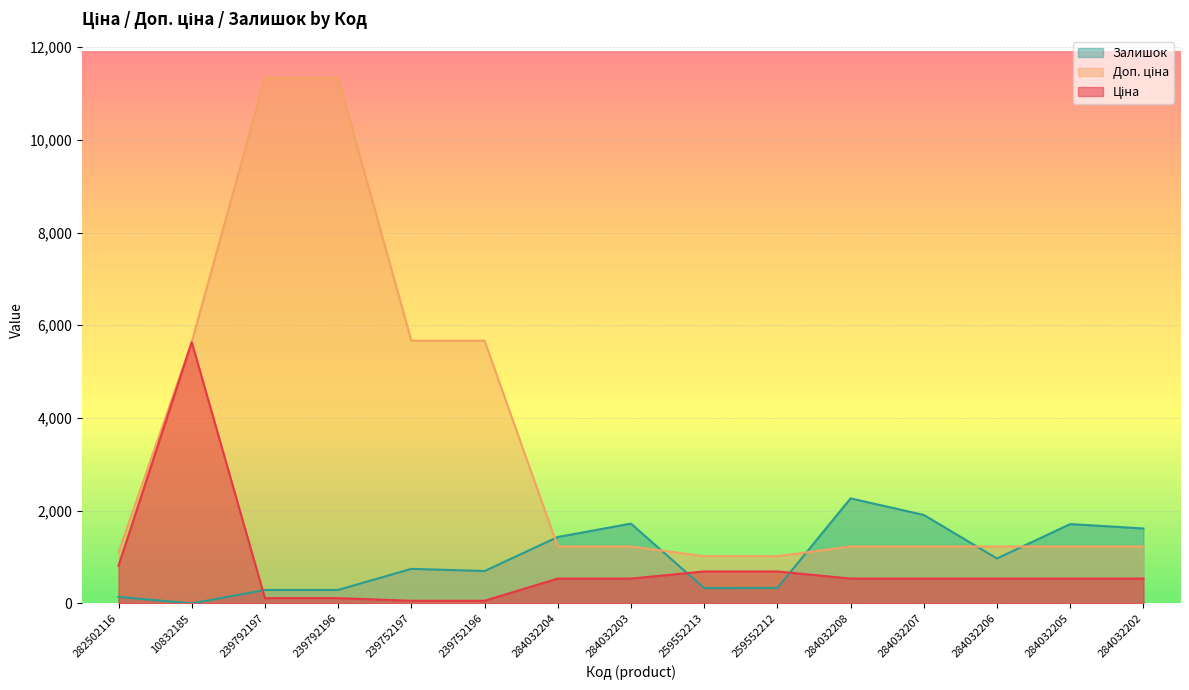

What is the label of the 6th point from the left?

239752196